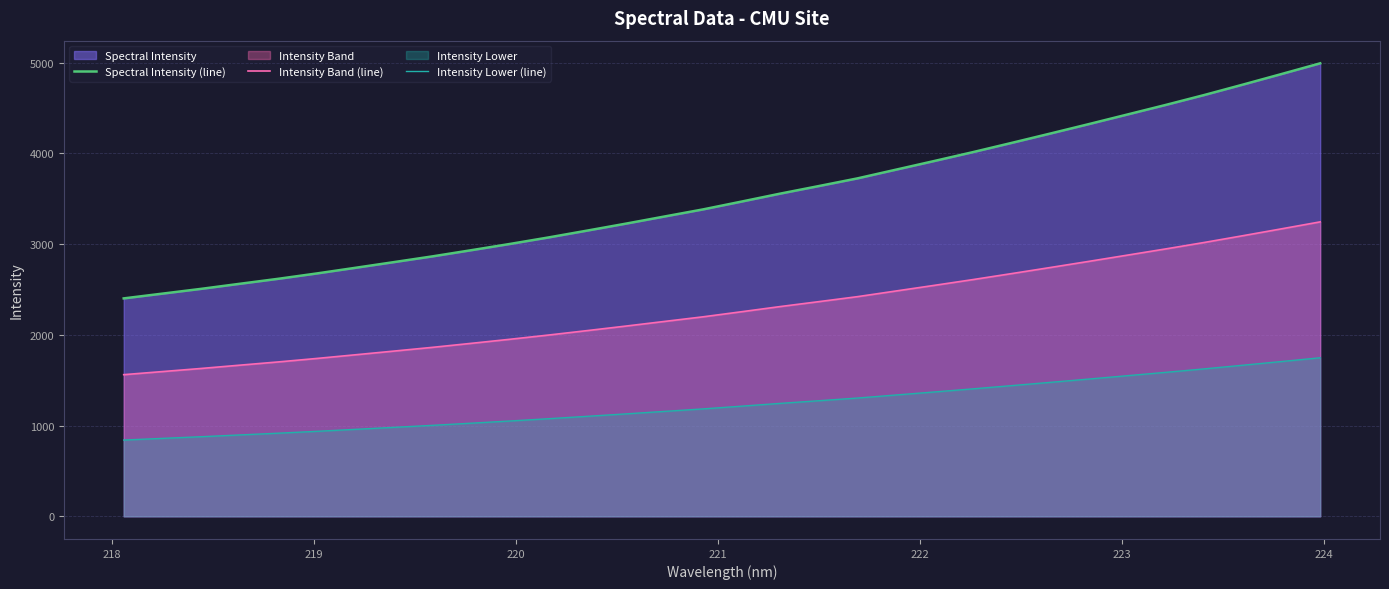

What is the smallest value displayed?

840.8